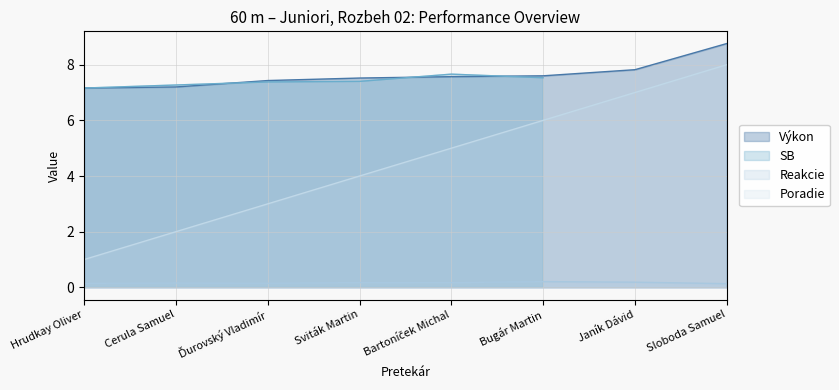

What is the approximate value of Reakcie at Bartoníček Michal?

0.2